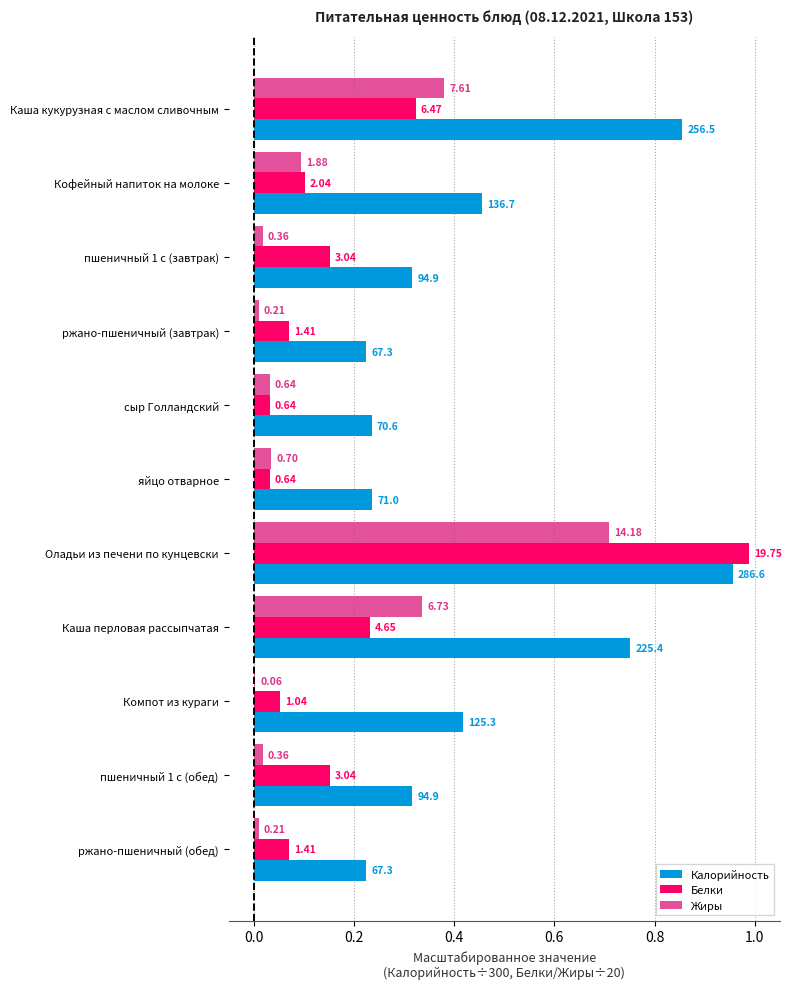

What are all the series names shown in the legend?

Калорийность, Белки, Жиры